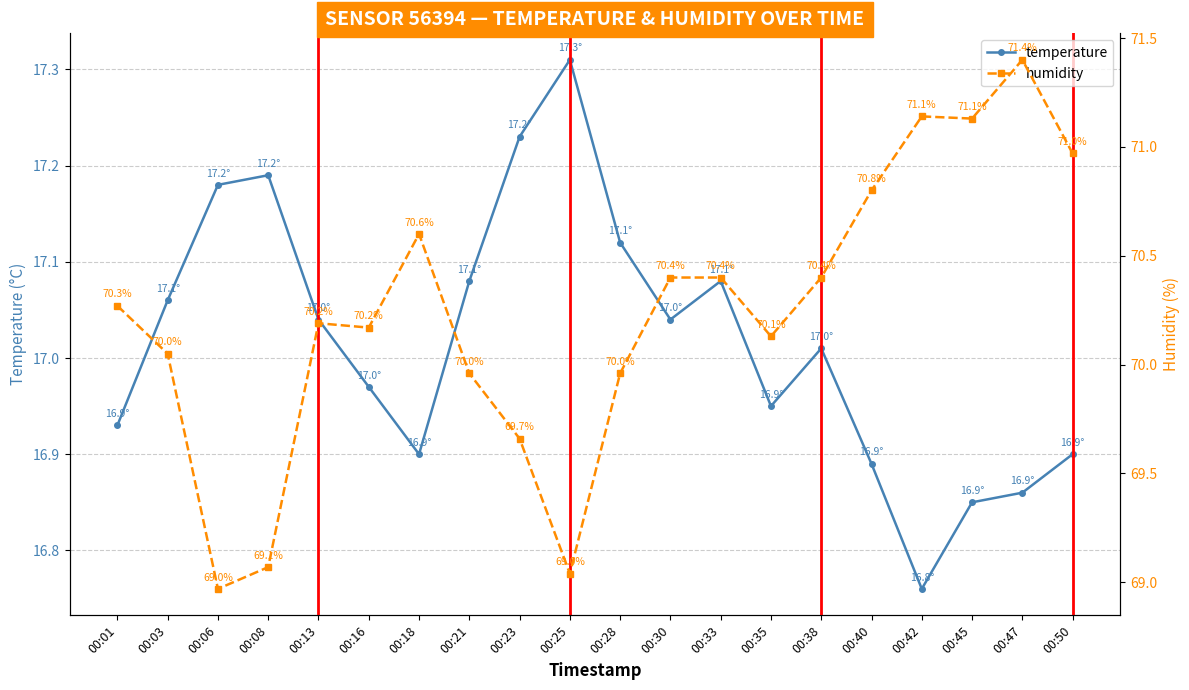

The value of temperature at 00:03 is 17.1. True or false?

True